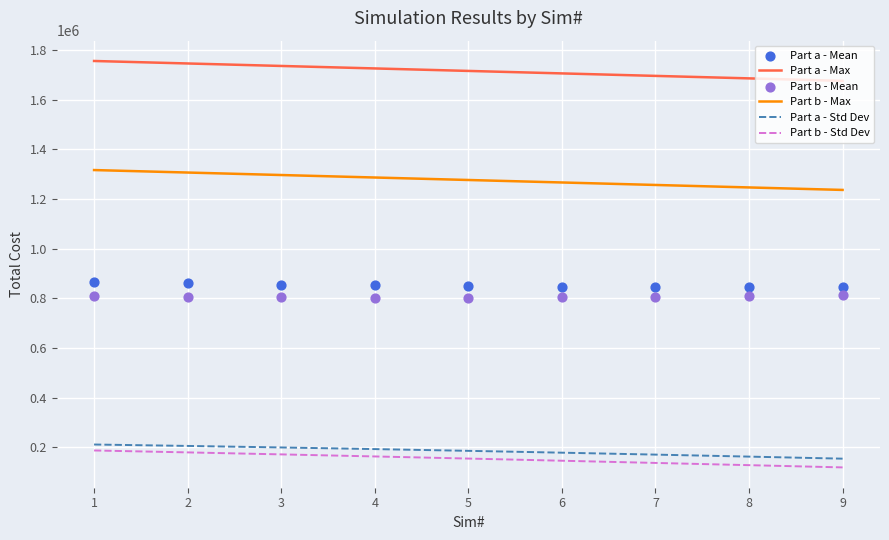

At how many categories does at least one series exceed 741676?

9